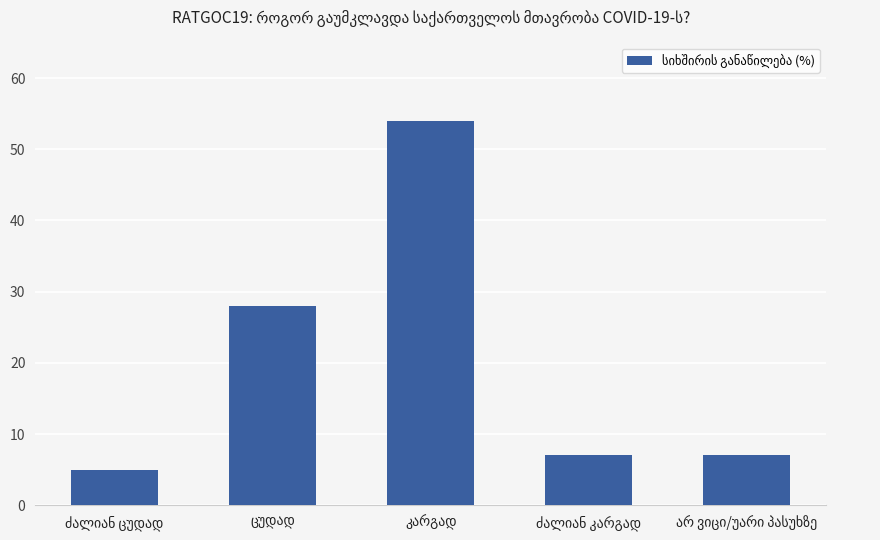

What is the difference between the maximum and minimum values?

49